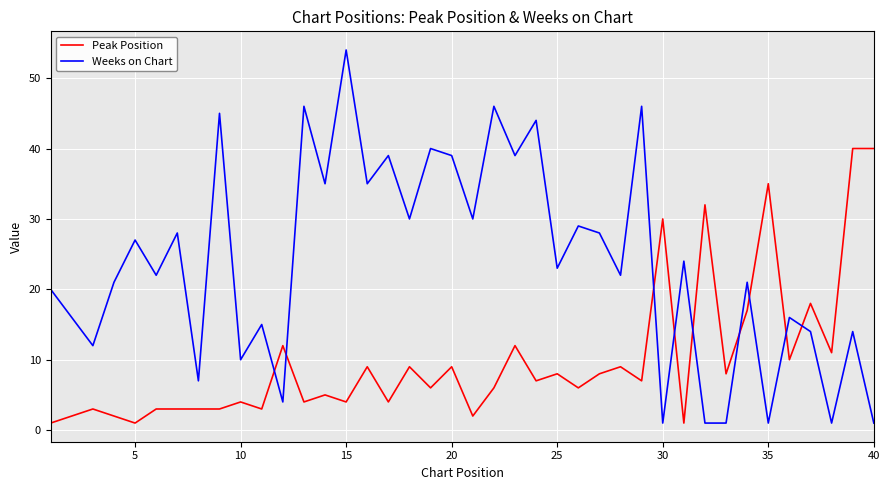

Rank the series by their average value, from lowest to highest.

Peak Position, Weeks on Chart